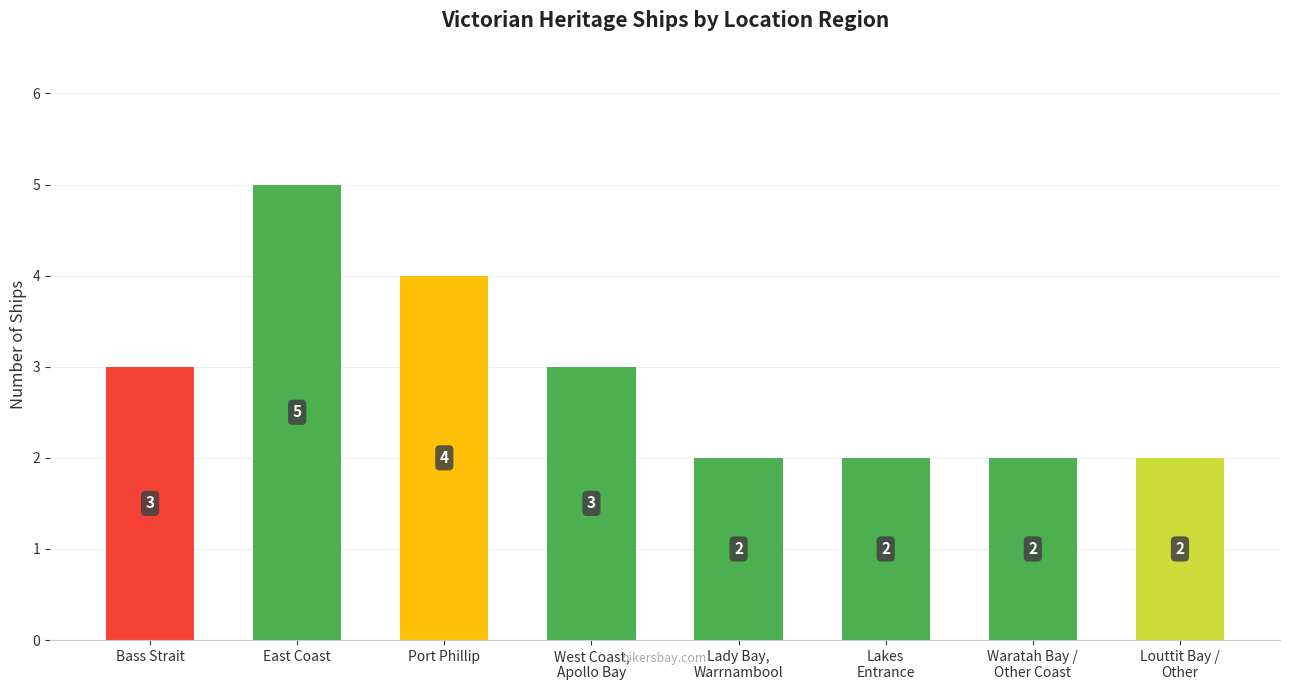

Reading left to right, extract all data points from this chart.

Bass Strait=3	East Coast=5	Port Phillip=4	West Coast,
Apollo Bay=3	Lady Bay,
Warrnambool=2	Lakes
Entrance=2	Waratah Bay /
Other Coast=2	Louttit Bay /
Other=2